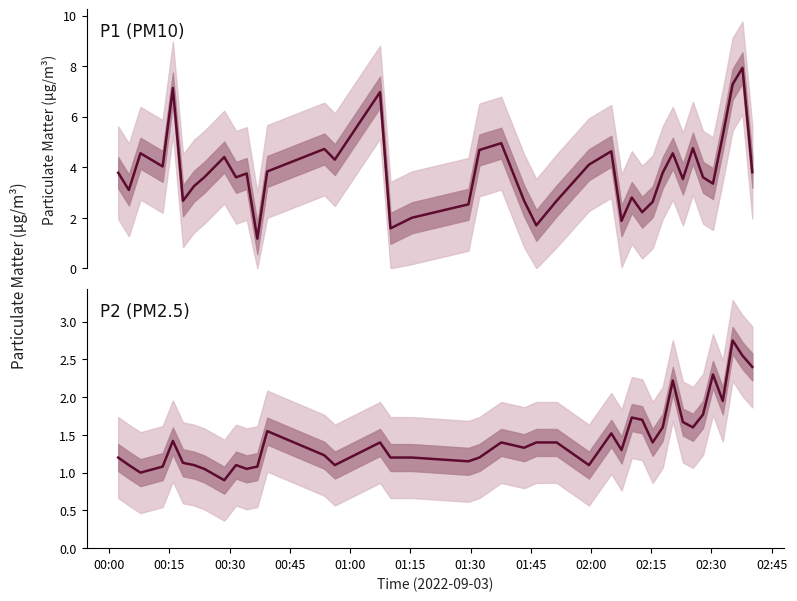

Which series has the largest range (max minus min)?

P1